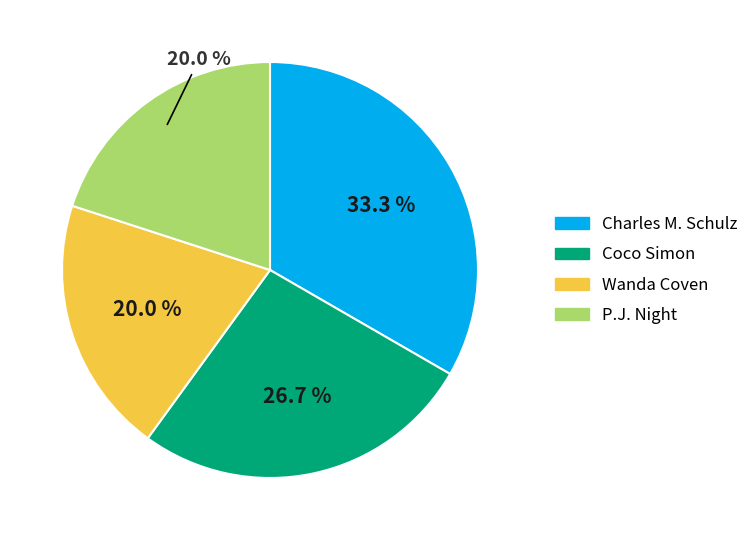

Is it true that Coco Simon is 20% of the pie?

False